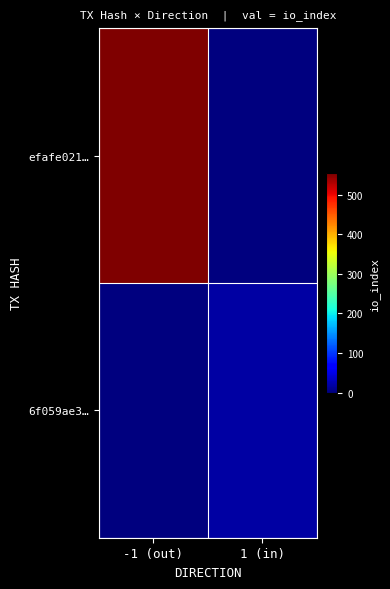

Rank the series by their average value, from highest to lowest.

efafe021…, 6f059ae3…